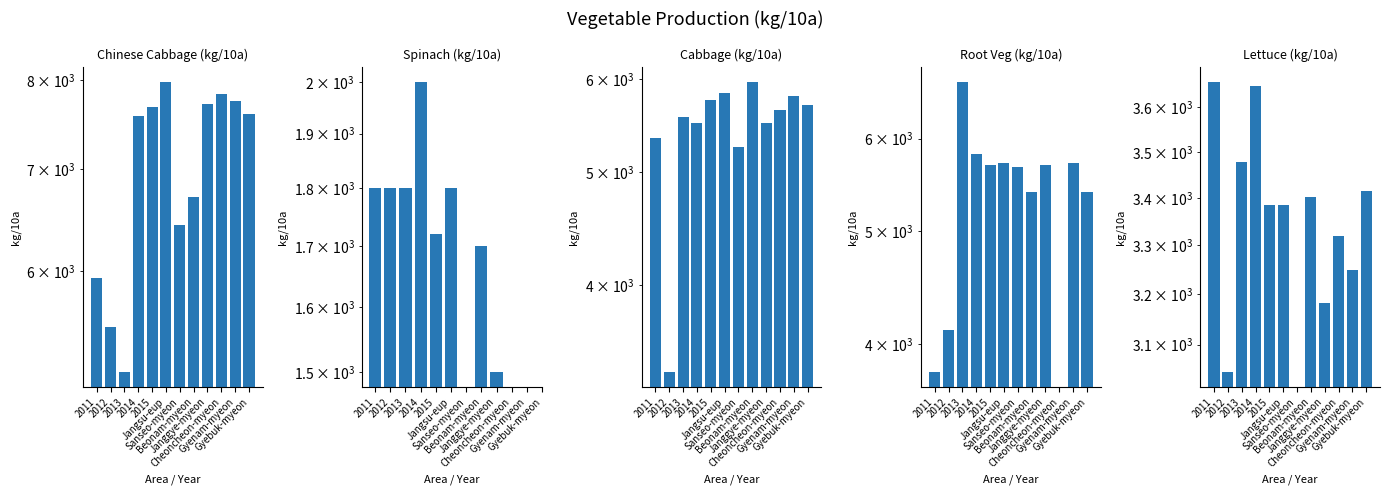

What is the maximum value shown in the chart?

7983.2